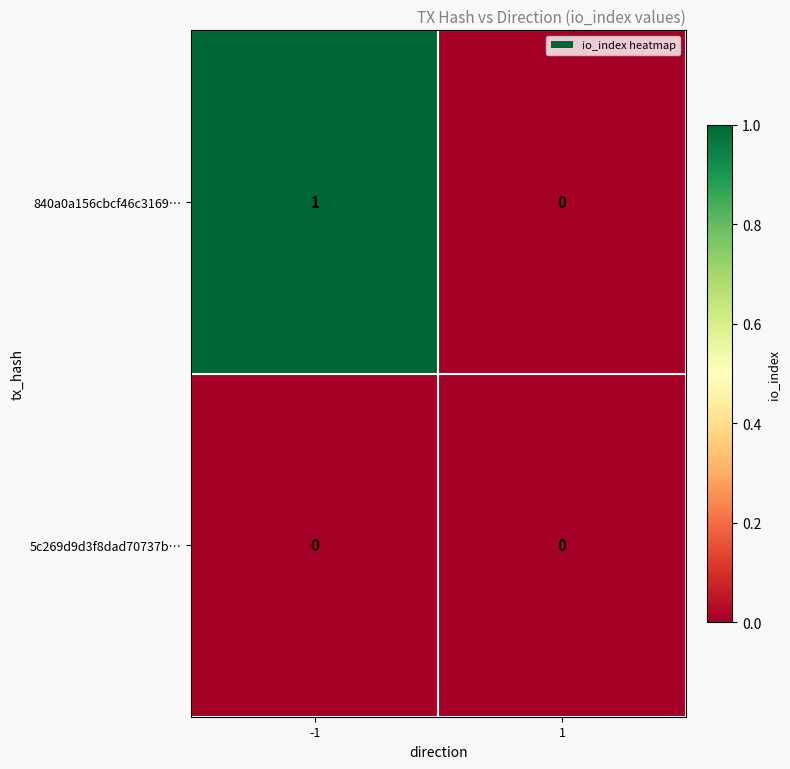

Is it true that 840a0a156cbcf46c3169… equals 0 at 1?

True